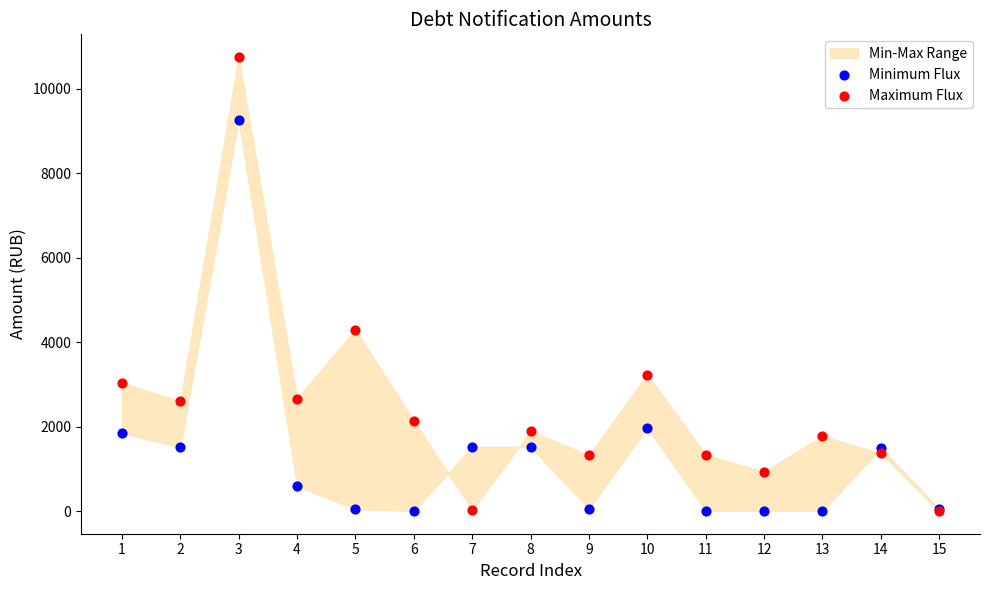

Across all series, what Y value is closest to 5375?

4297.6